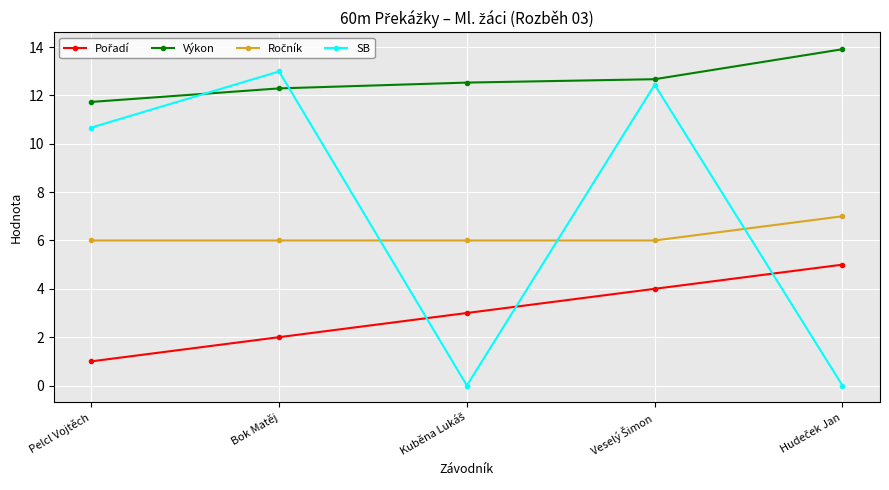

What is the sum of all SB values?

36.1